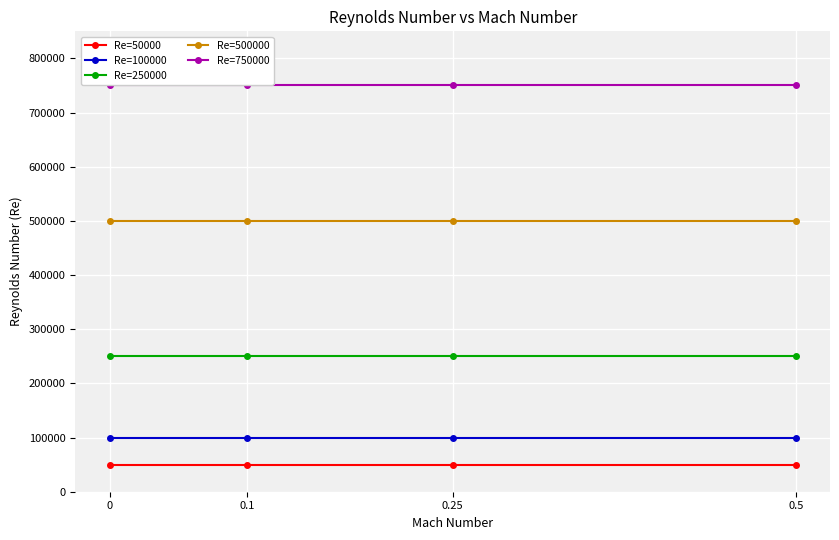

The Re=500000 series shows 852730 at 0.5. True or false?

False